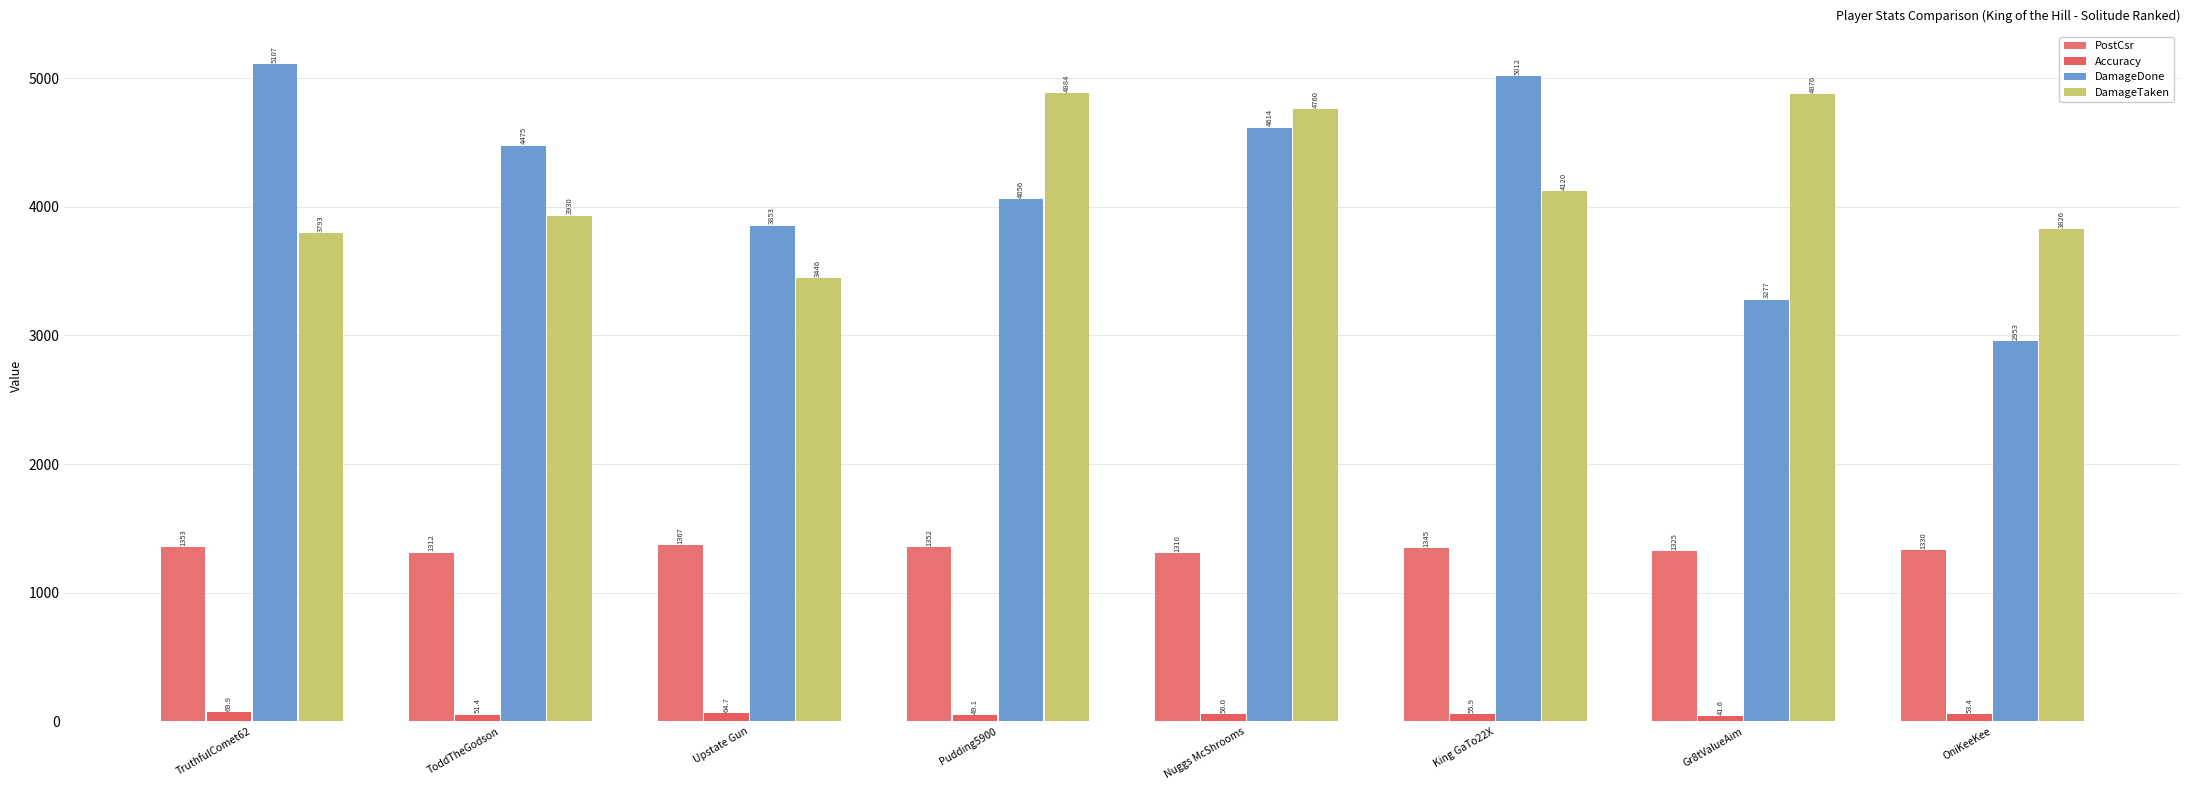

Read the PostCsr value at King GaTo22X.

1345.0